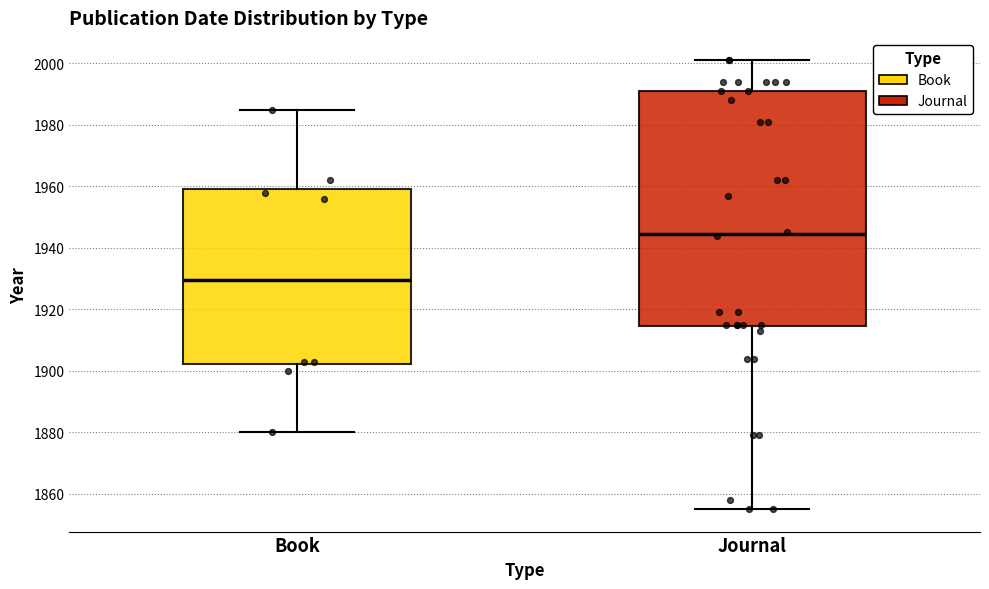

Which box is the tallest, from its lower edge to its upper edge?

Journal